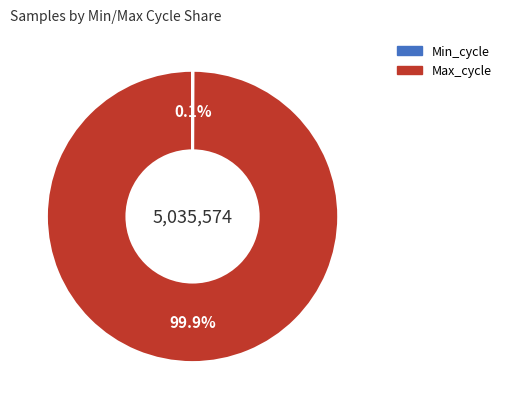

How much of the chart is everything except Max_cycle?

0.1%